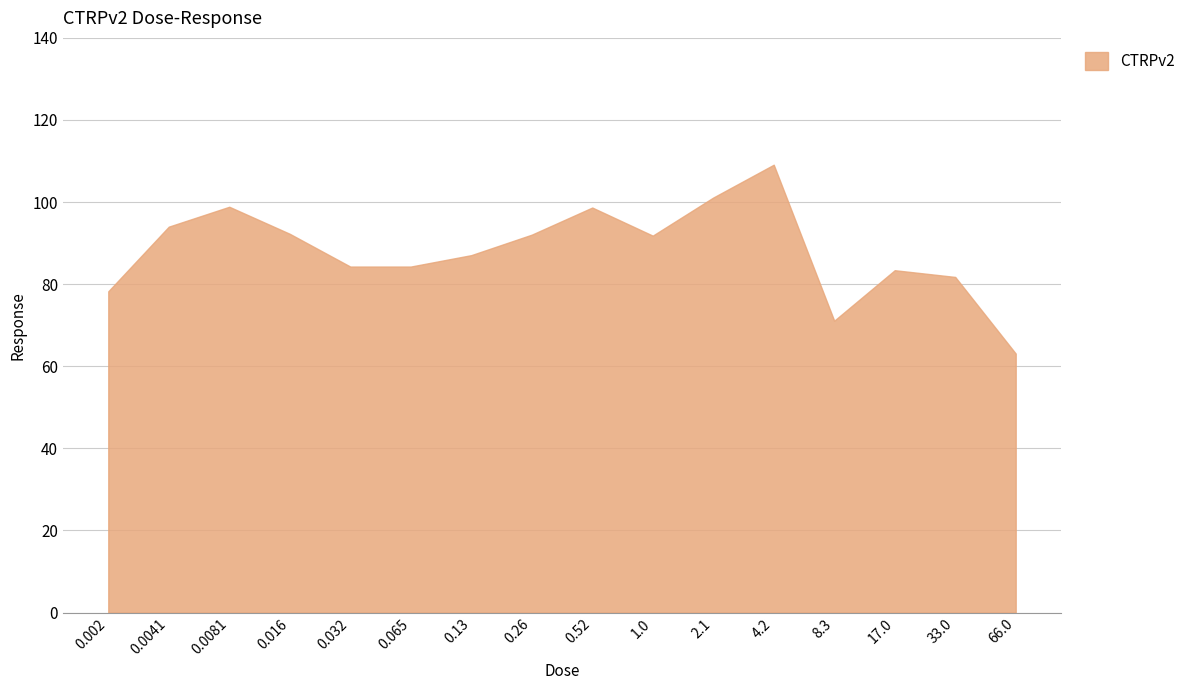

How many values exceed 91?

8